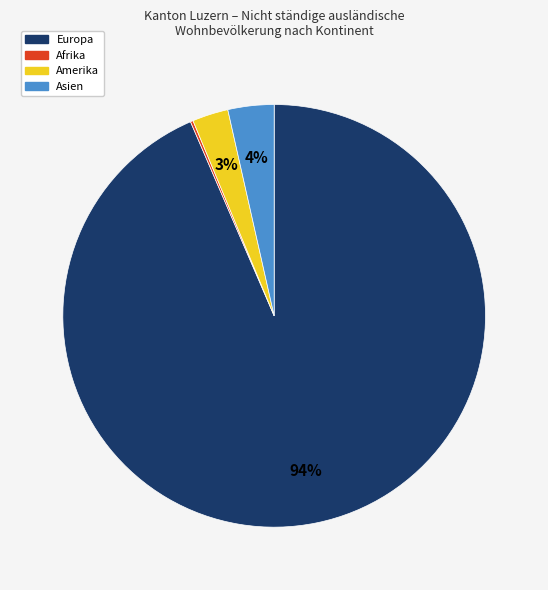

To the nearest percent, what is the average slice percentage?

25%